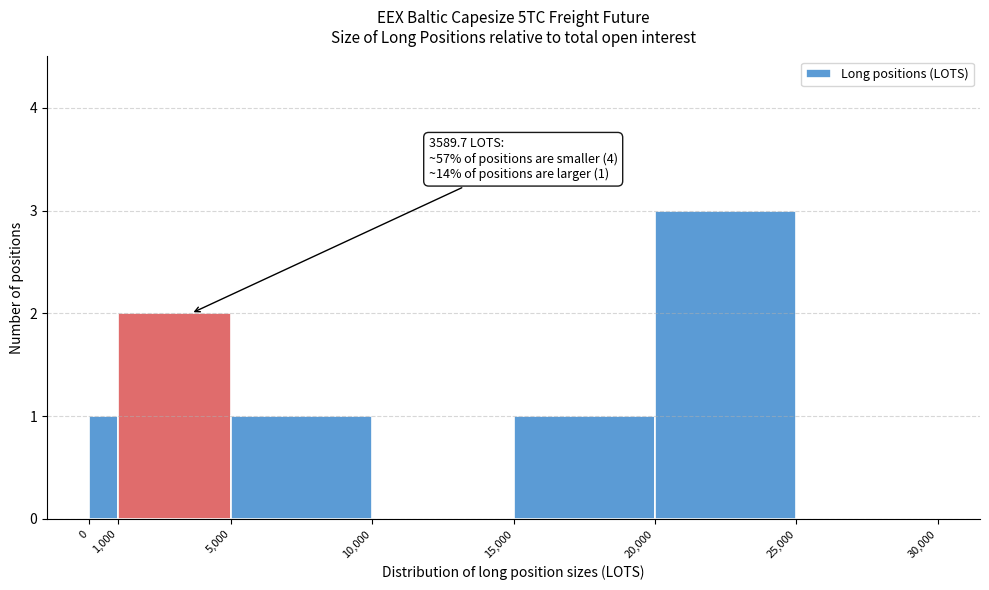

Over which range of the x-axis is the bar tallest?

20,000 to 25,000